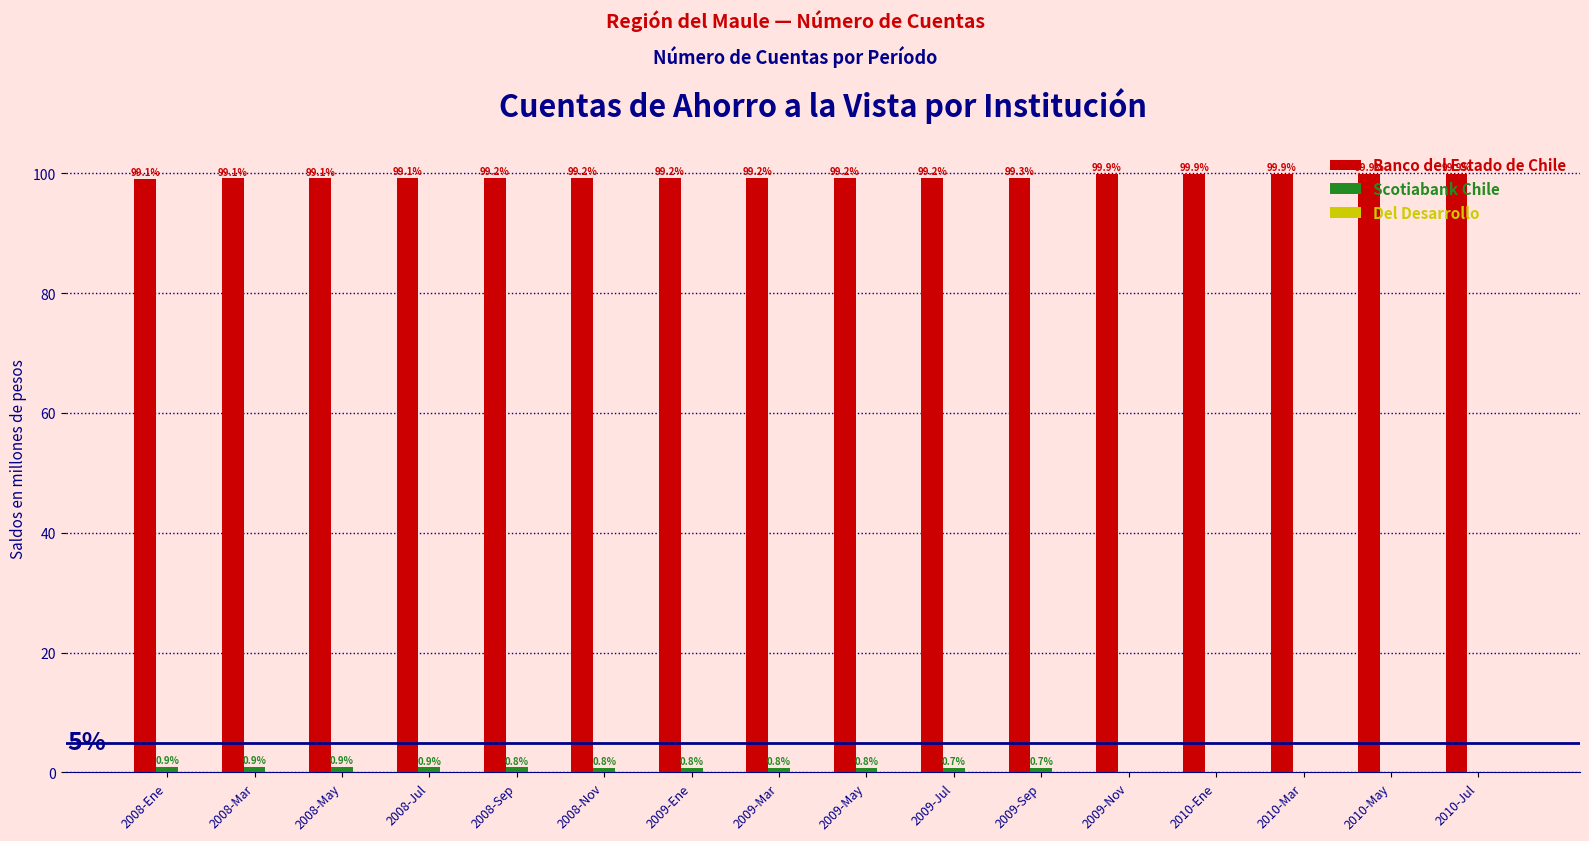

What is the total value across all series at 2010-May?

100.0